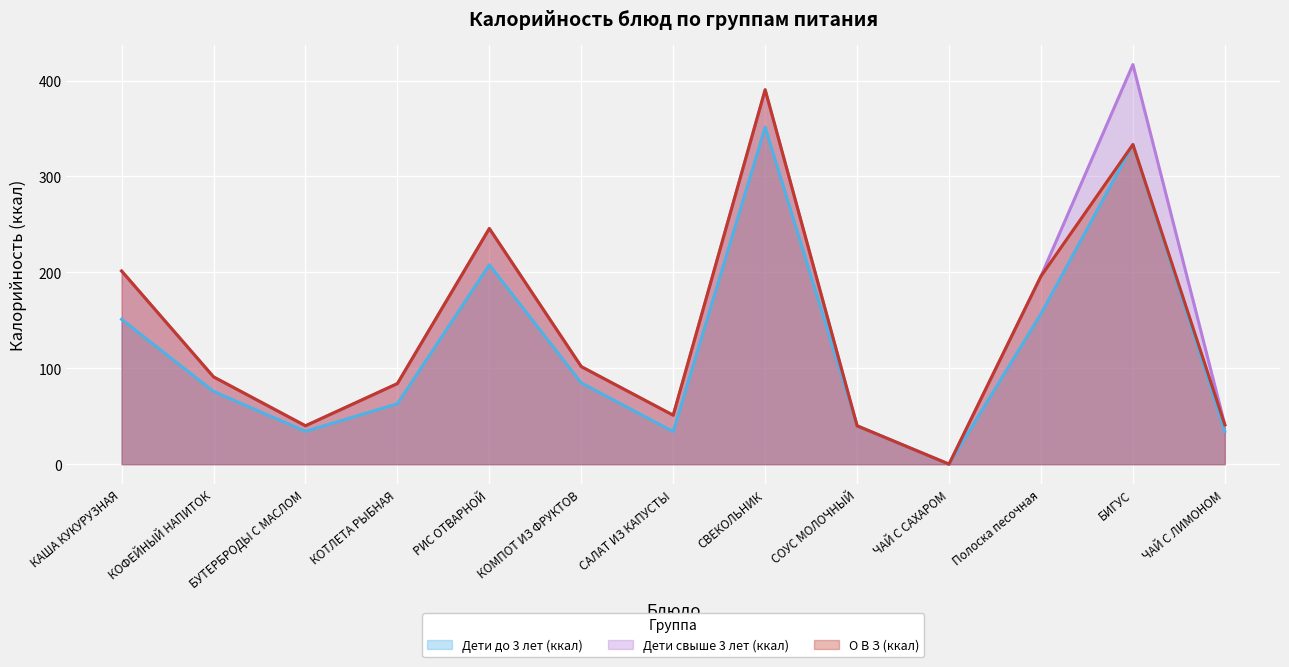

Which series changed the most between КАША КУКУРУЗНАЯ and БУТЕРБРОДЫ С МАСЛОМ?

Дети свыше 3 лет (ккал)